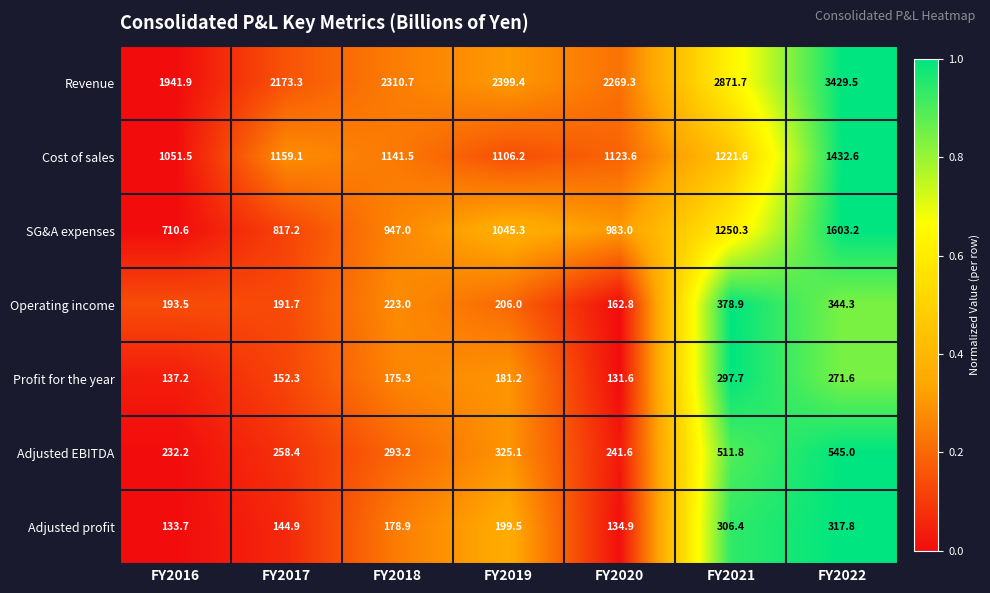

The SG&A expenses series shows 2749.7 at FY2022. True or false?

False